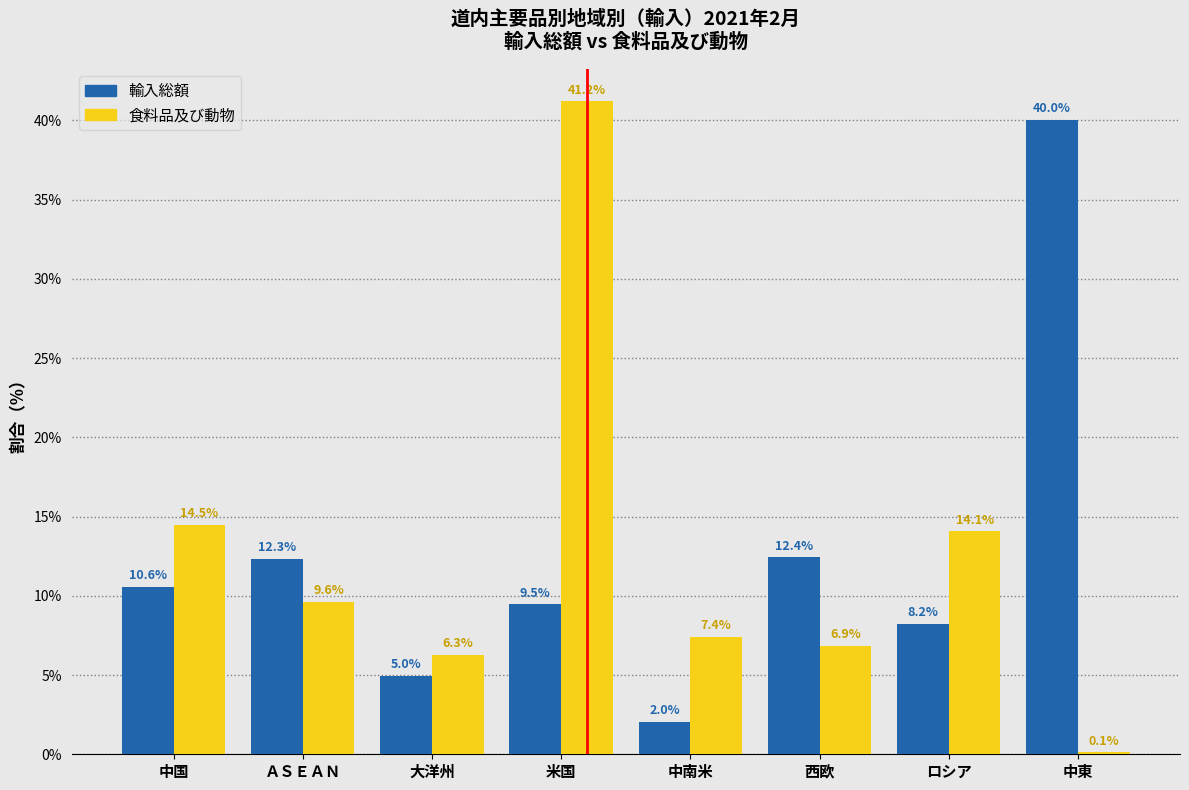

Reading left to right, list all the values displayed in this chart.

輸入総額: 中国=10.6	ＡＳＥＡＮ=12.3	大洋州=5.0	米国=9.5	中南米=2.0	西欧=12.4	ロシア=8.2	中東=40.0
食料品及び動物: 中国=14.5	ＡＳＥＡＮ=9.6	大洋州=6.3	米国=41.2	中南米=7.4	西欧=6.9	ロシア=14.1	中東=0.1